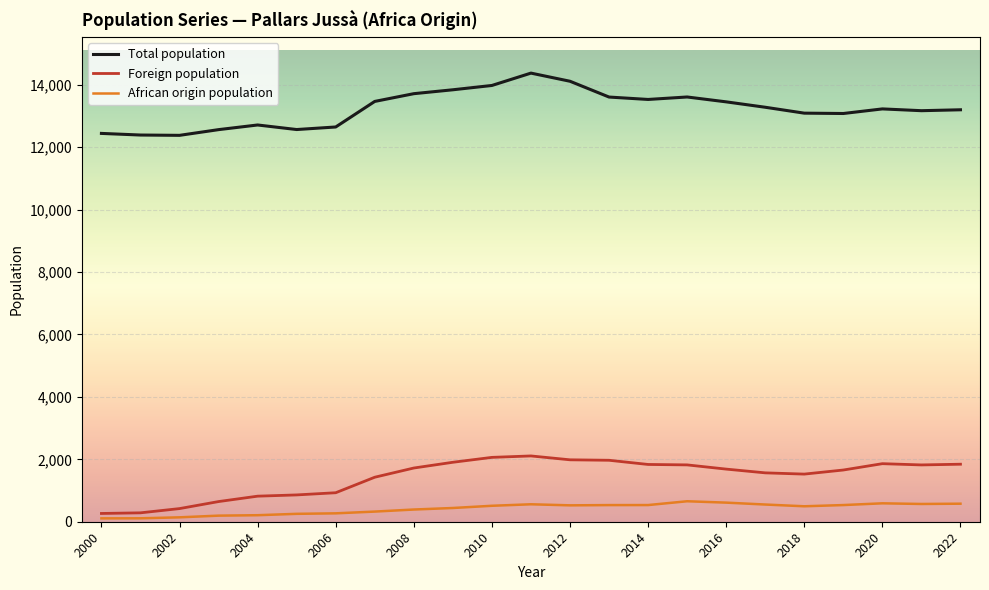

Which series has the largest total across all categories?

Total population